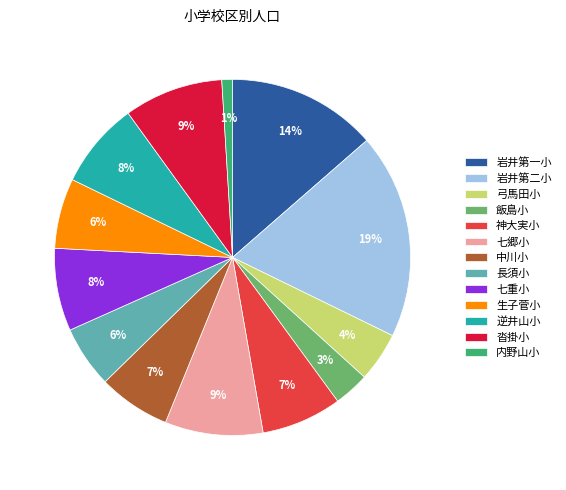

Which has a higher value, 生子菅小 or 岩井第二小?

岩井第二小